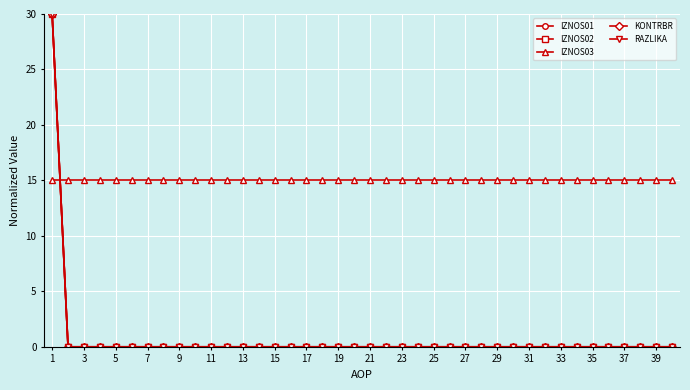

How many intersections are there between IZNOS03 and RAZLIKA?

1